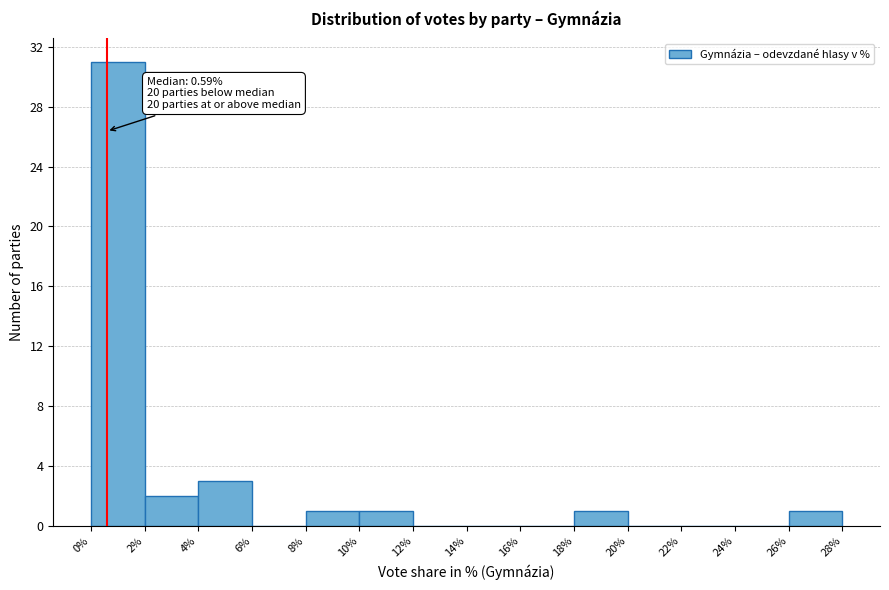

Which range on the x-axis has the tallest bar?

0% to 2%